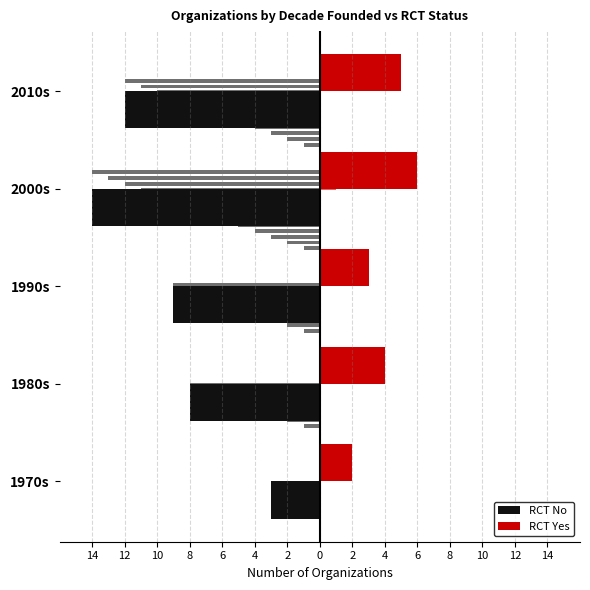

What is the value of the RCT Yes bar at the 2nd from the left?

4